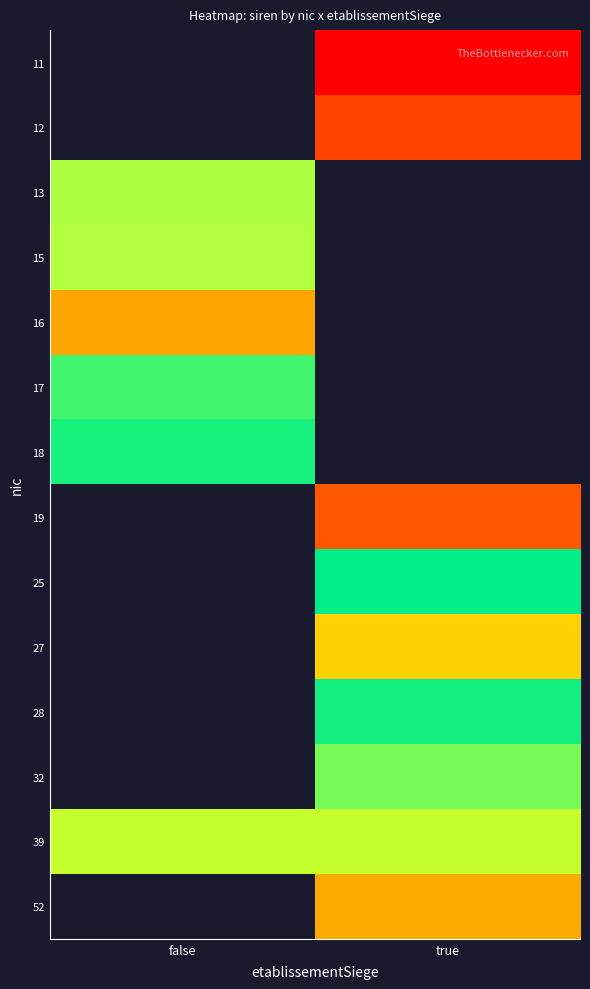

Which series has the largest total across all categories?

39